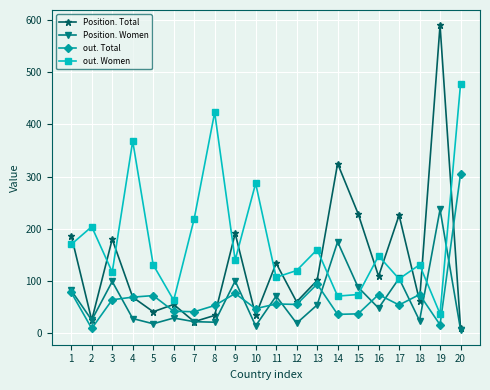

The out. Women series shows 204 at 2. True or false?

True